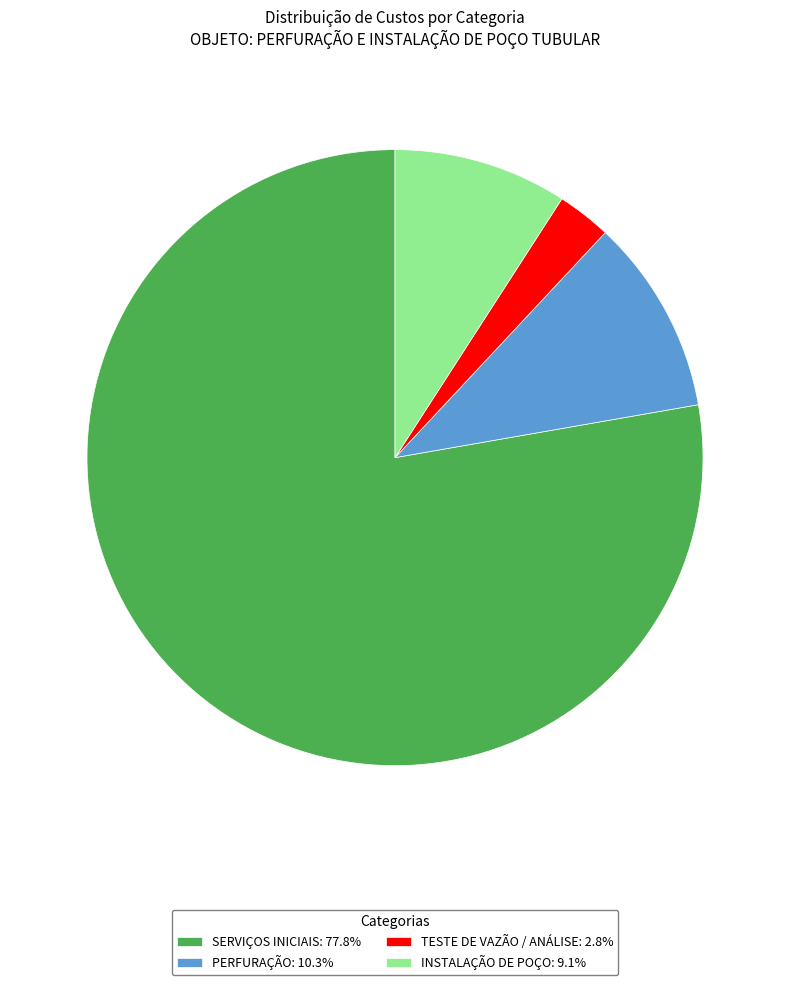

The PERFURAÇÃO slice represents 3% of the pie. True or false?

False